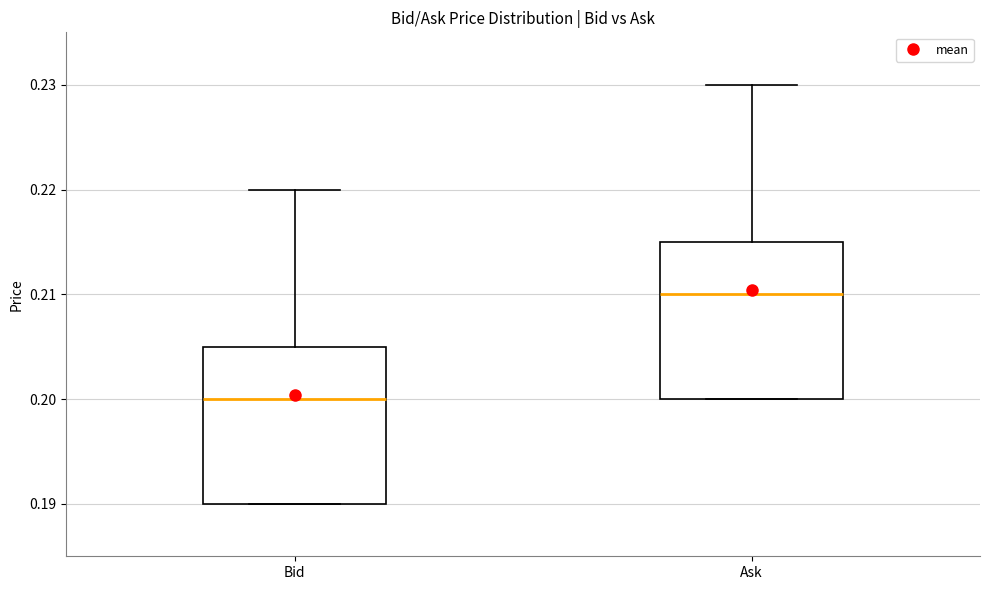

Reading left to right, read every box against the y-axis: the position of its median line, the range the box covers, and the ends of its whiskers. The values are not printed on the chart, so give them approximately, as read against the axis.

Bid: median 0.200, box 0.190 to 0.205, whiskers 0.190 to 0.220
Ask: median 0.210, box 0.200 to 0.215, whiskers 0.200 to 0.230